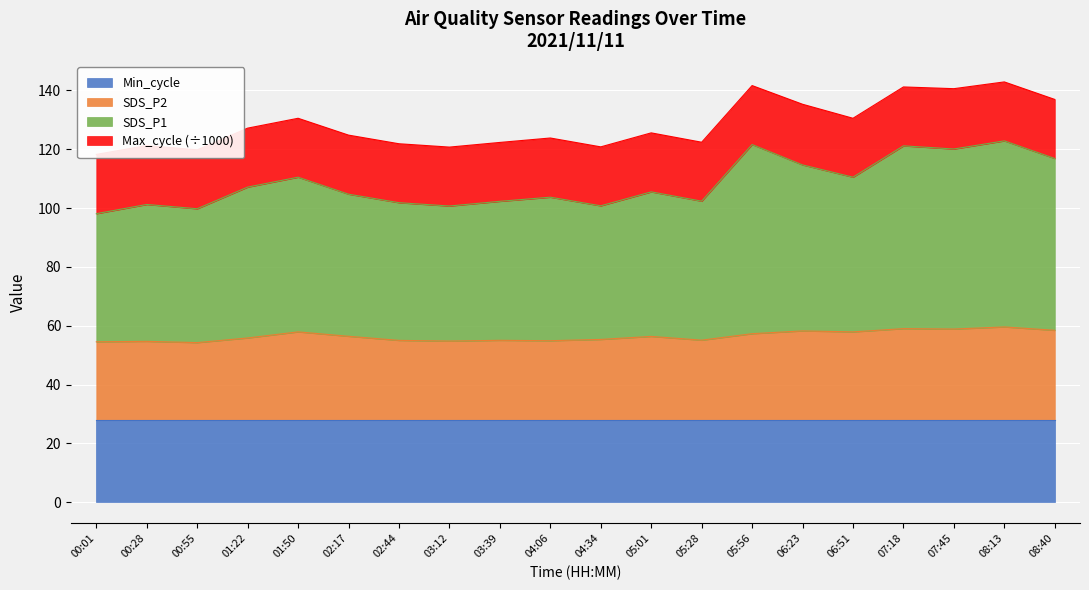

Is it true that SDS_P1 equals 50.0 at 00:28?

False